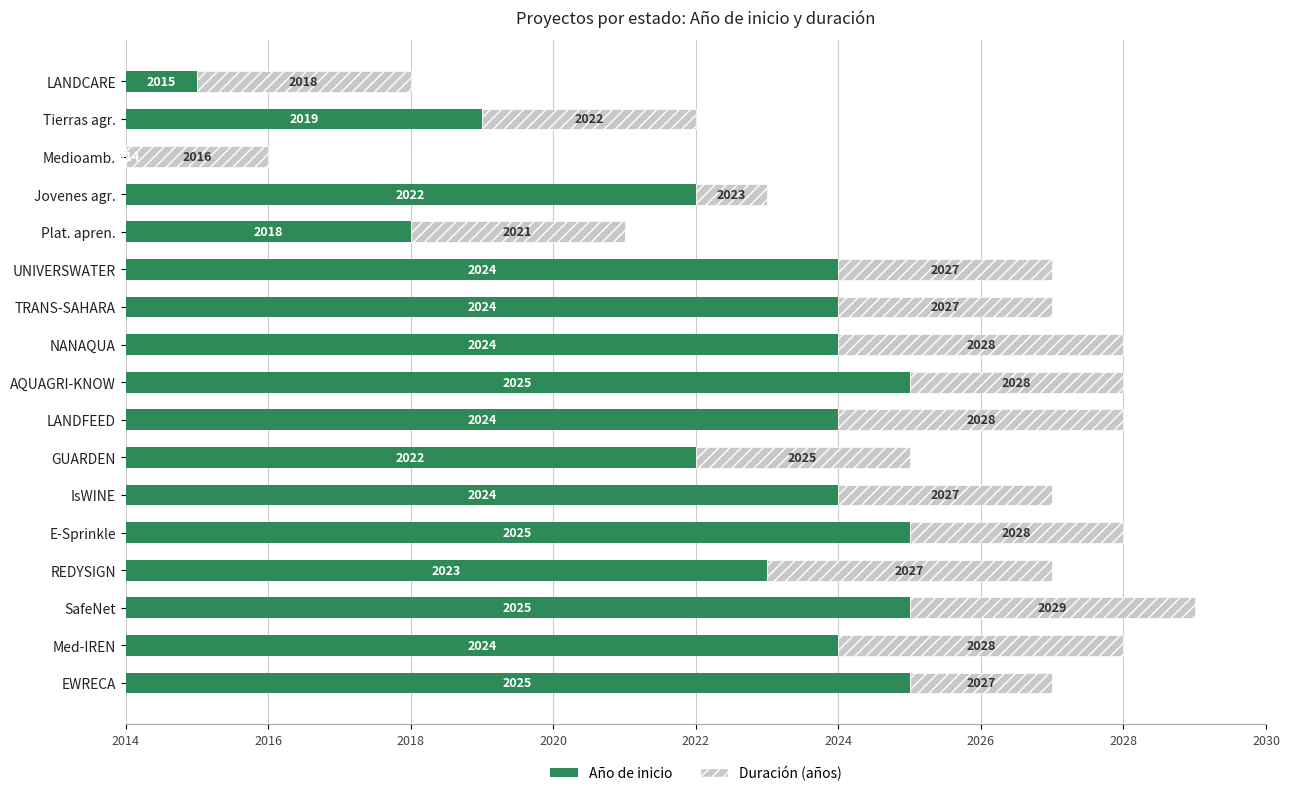

What position from the left is Tierras agr.?

2